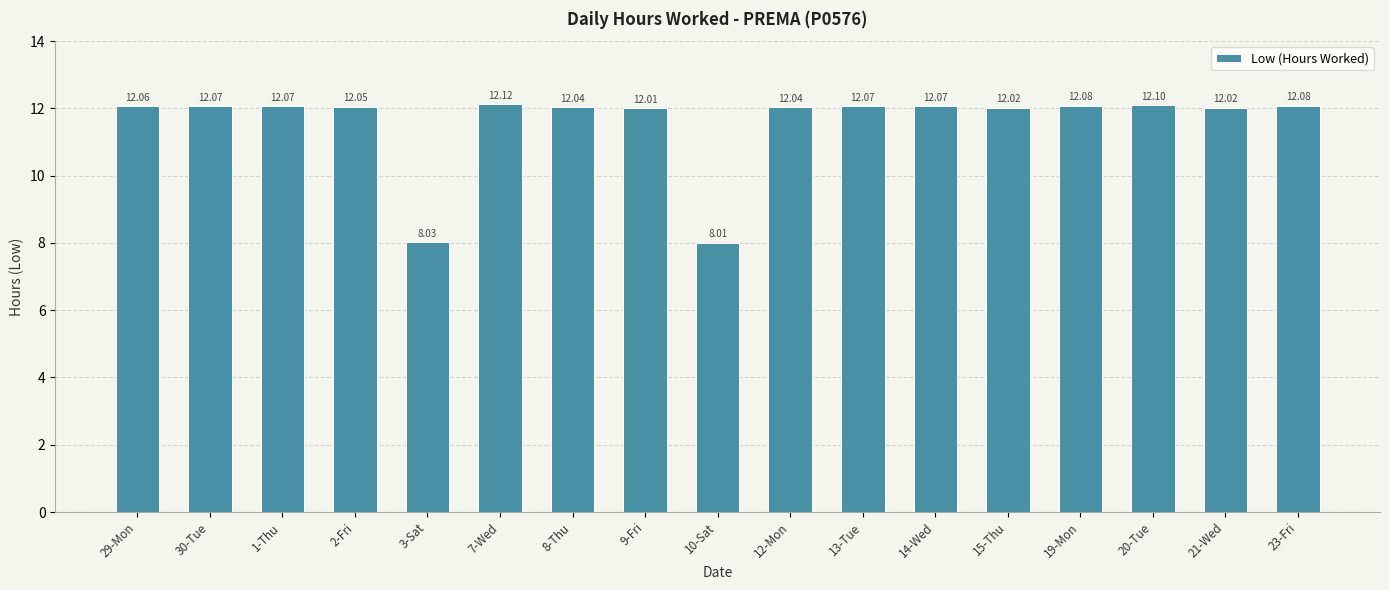

Where does the data first go above 12?

29-Mon